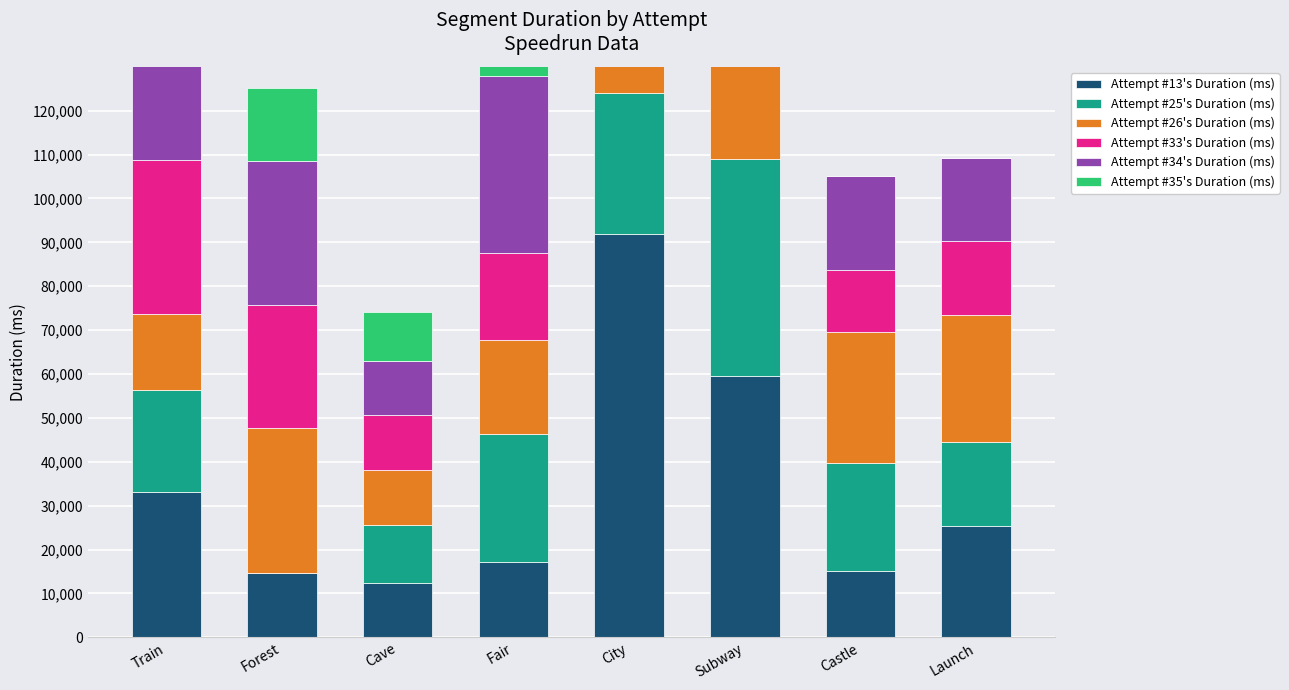

True or false: Attempt #26's Duration (ms) has a value of 12490 at Cave.

True